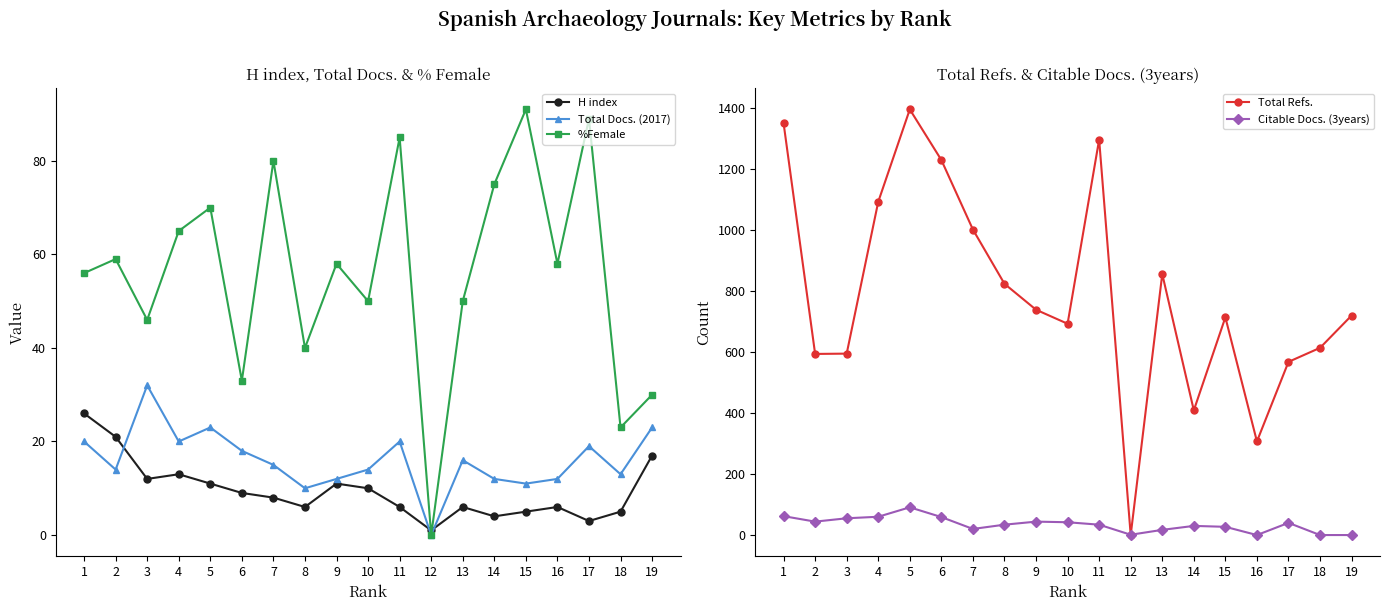

What is the spread (max minus min) of values at 9?

728